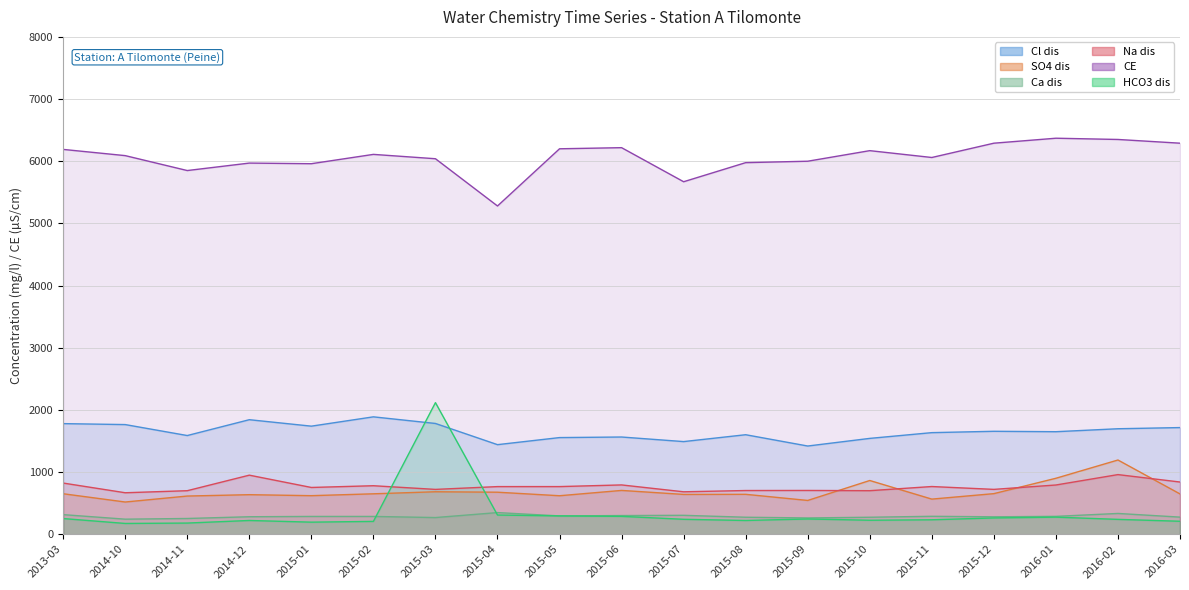

What is the difference between the second highest and minimum values in the HCO3 dis series?

135.4